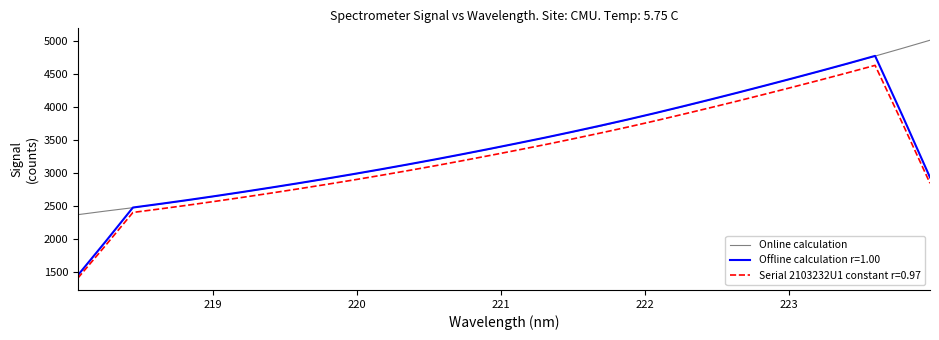

What is the minimum value for Offline calculation r=1.00?

1452.5